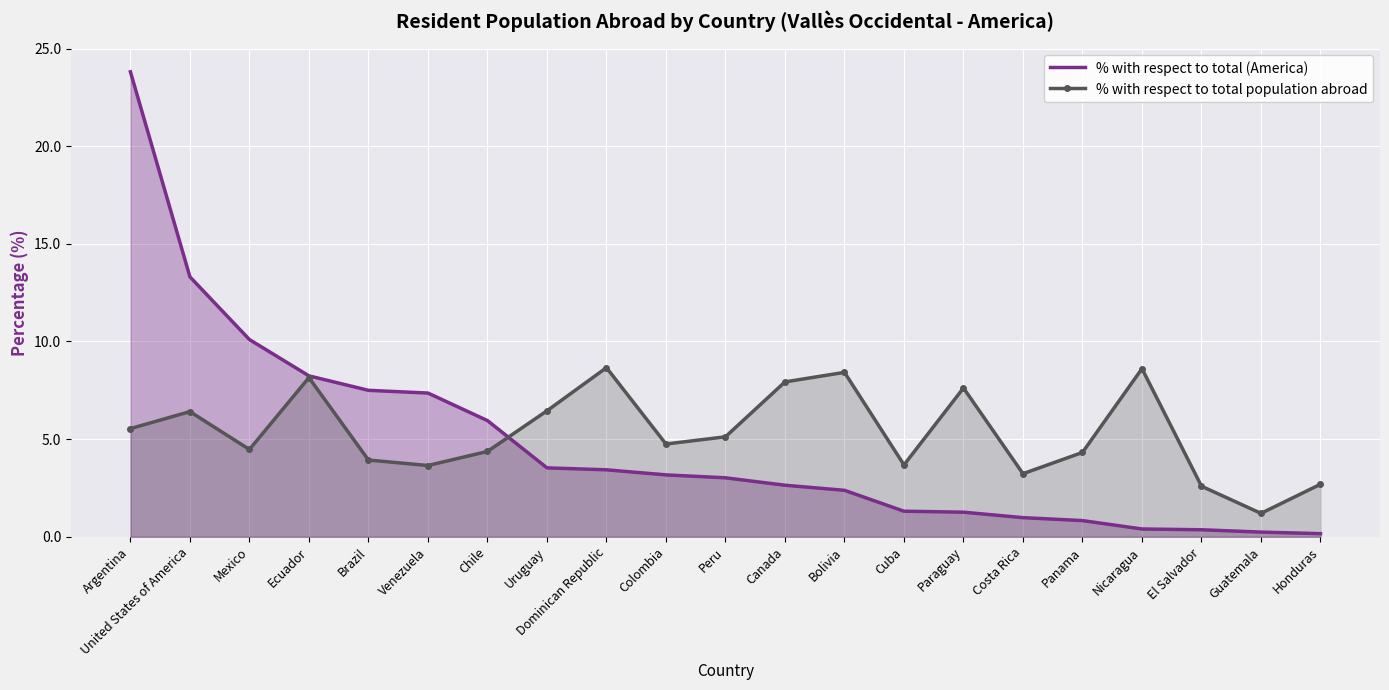

What is the label of the 4th point from the right?

Nicaragua